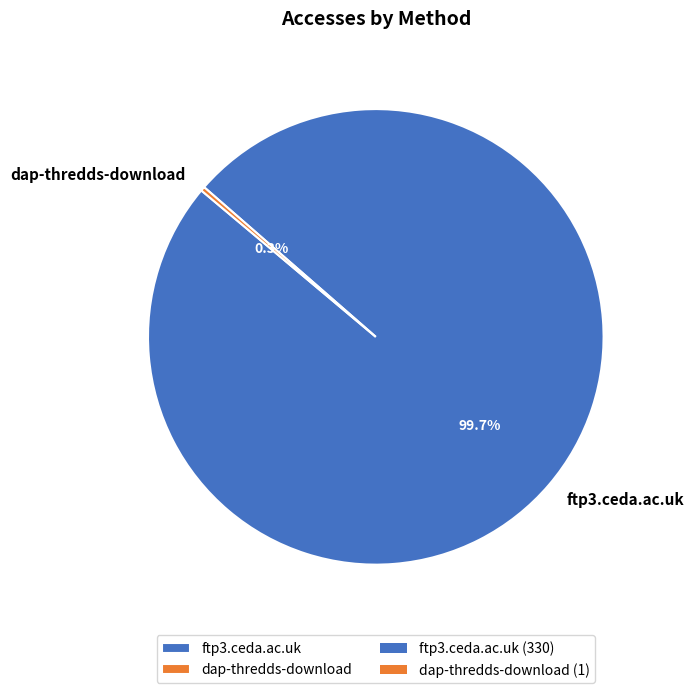

Which category has the biggest portion of the pie?

ftp3.ceda.ac.uk